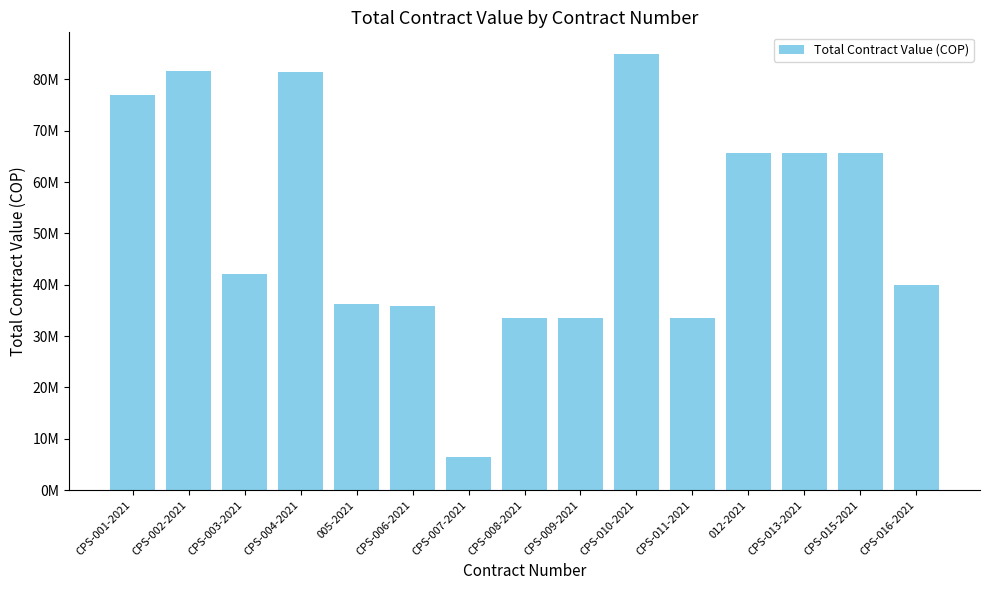

At which category does the chart reach its minimum across all series?

CPS-007-2021